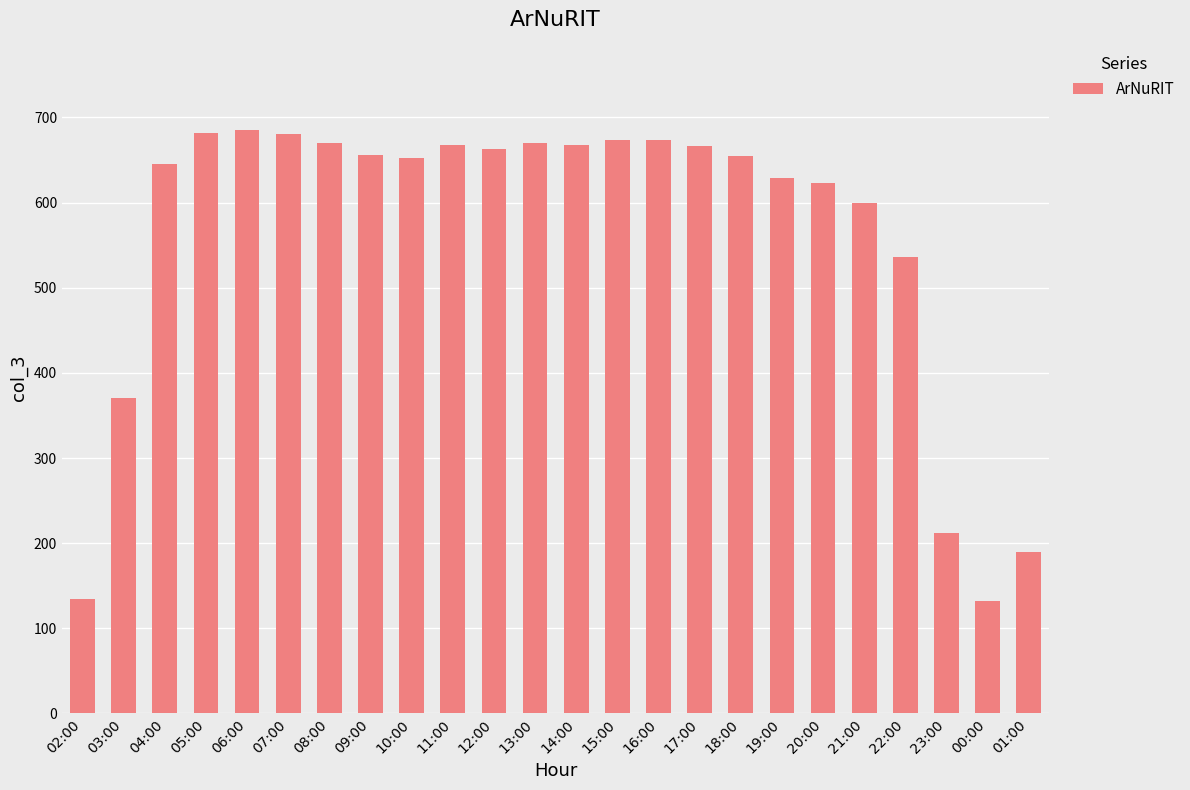

What is the maximum value shown in the chart?

685